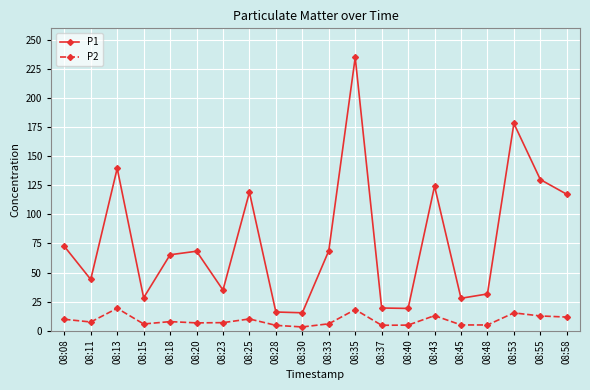

What is the value of the P2 point at the 13th from the left?

4.6